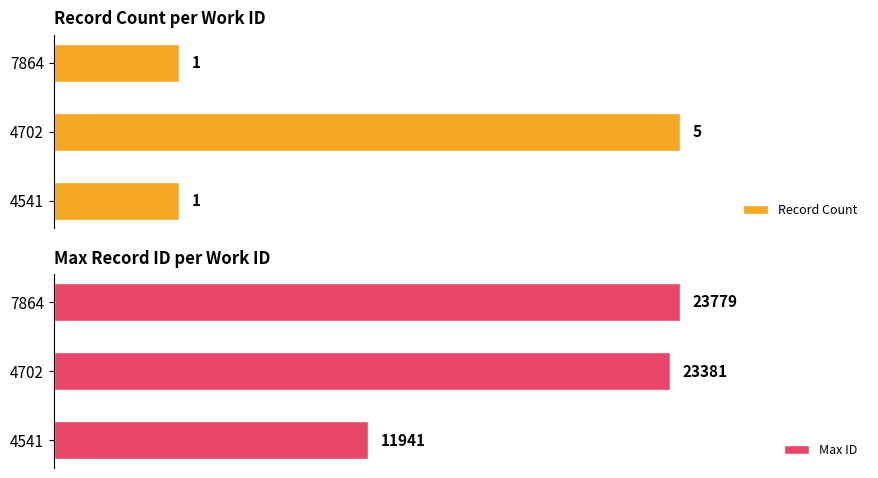

At 7864, list the series in order from largest to smallest.

Max ID, Record Count